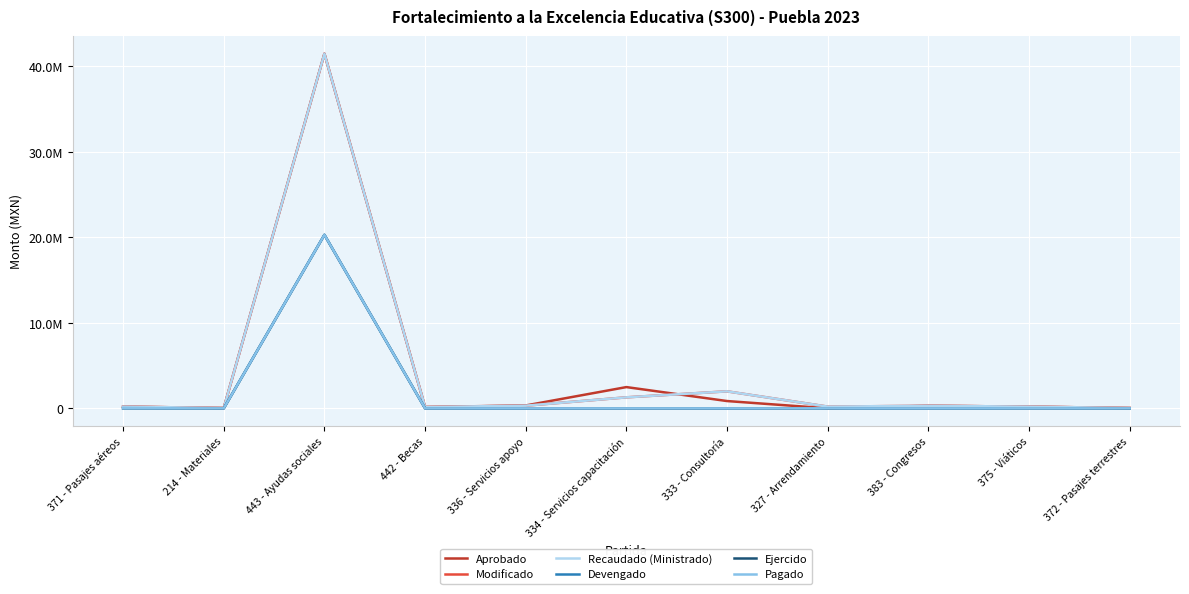

Reading right to left, transcribe all the data shown in this chart.

Aprobado: 40000.0	200000.0	300000.0	0.0	851880.0	2483949.0	335901.0	155260.0	41462911.0	40000.0	200000.0
Modificado: 40000.0	200000.0	300000.0	200000.0	1987781.0	1285266.5	311046.0	155260.0	41462911.0	40000.0	200000.0
Recaudado (Ministrado): 40000.0	200000.0	300000.0	200000.0	1987781.0	1285266.5	311046.0	155260.0	41462911.0	40000.0	200000.0
Devengado: 0.0	3595.0	0.0	0.0	0.0	0.0	0.0	0.0	20286198.0	0.0	14160.0
Ejercido: 0.0	3595.0	0.0	0.0	0.0	0.0	0.0	0.0	20286198.0	0.0	14160.0
Pagado: 0.0	3595.0	0.0	0.0	0.0	0.0	0.0	0.0	20286198.0	0.0	14160.0